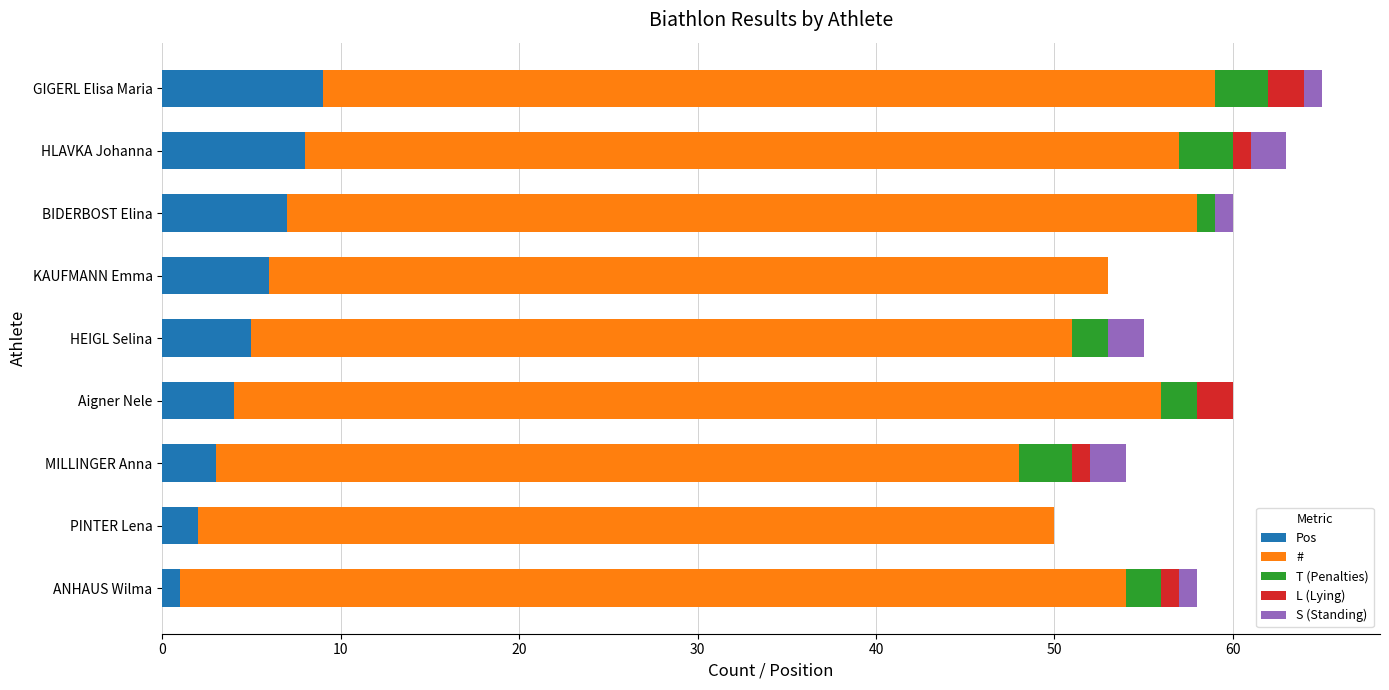

True or false: Pos has a value of 5 at HEIGL Selina.

True